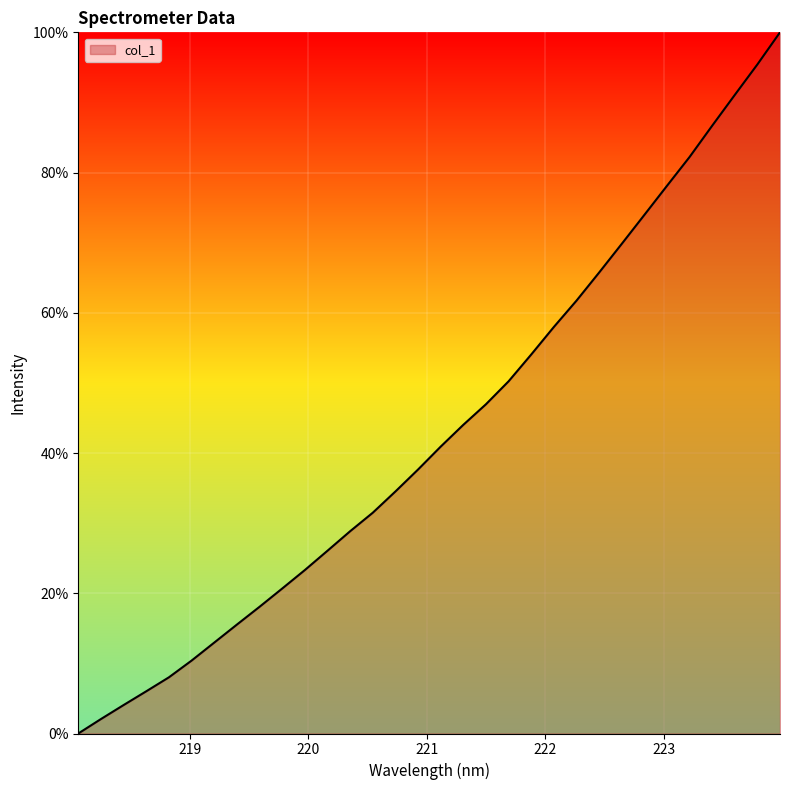

How many lines are shown in the chart?

1